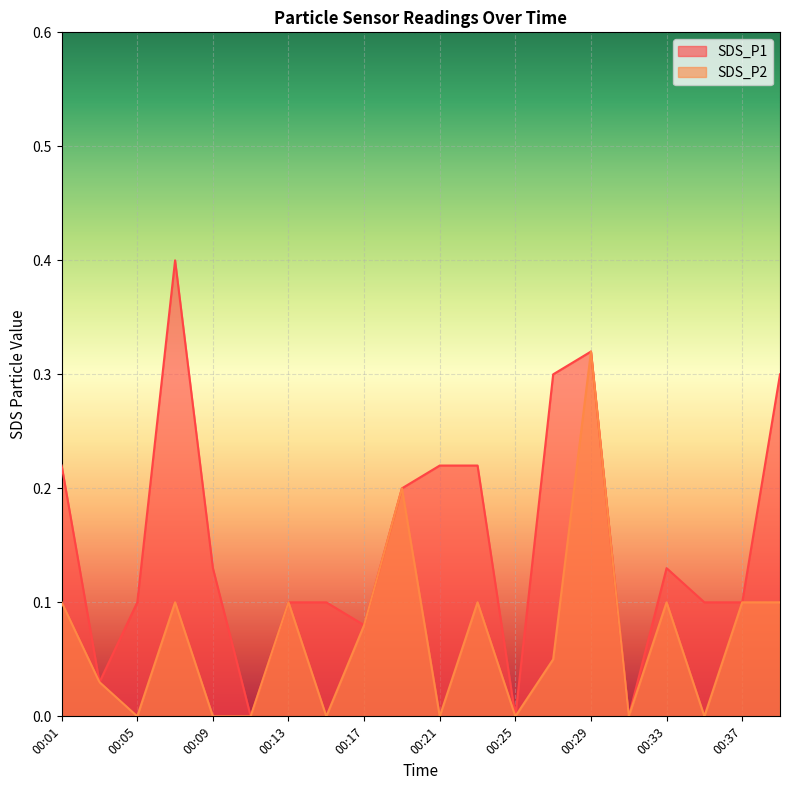

True or false: SDS_P1 has more than 0 interior local peaks.

True